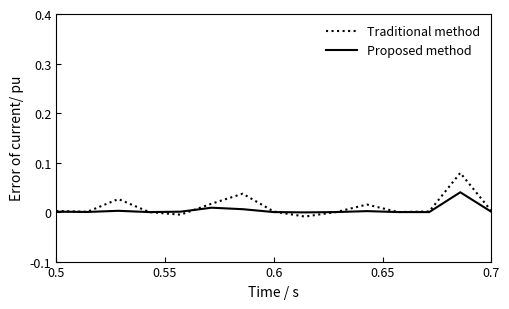

List the series in order of their peak value, highest first.

Traditional method, Proposed method